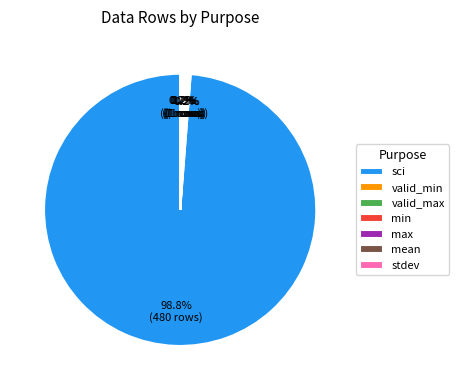

Is there a majority slice in this chart?

Yes